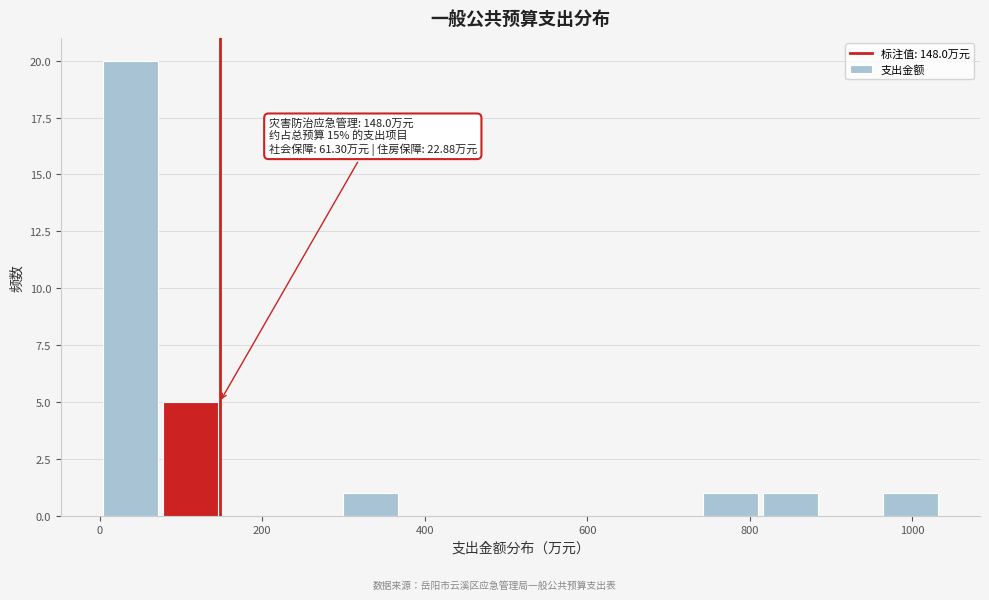

Read against the x-axis, roughly where is the centre of the tallest bar?

40